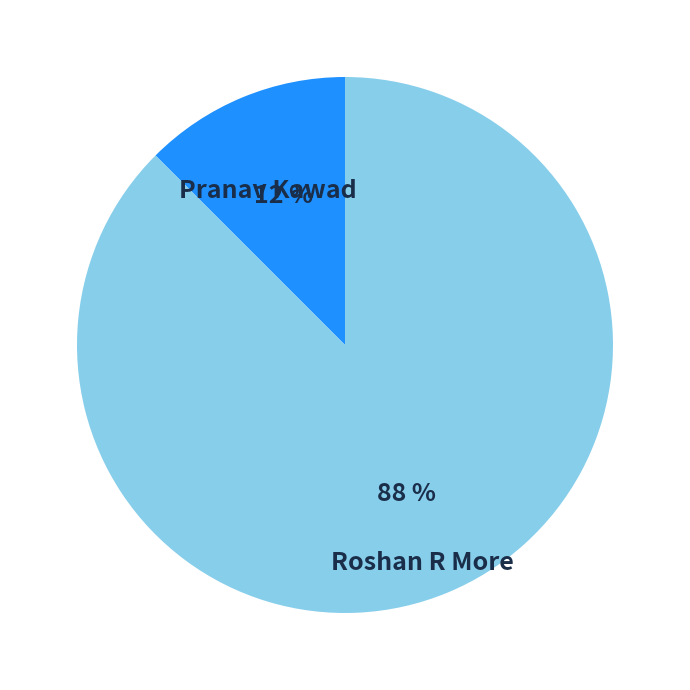

Is the sum of Roshan R More and Pranav Kawad greater than half?

Yes